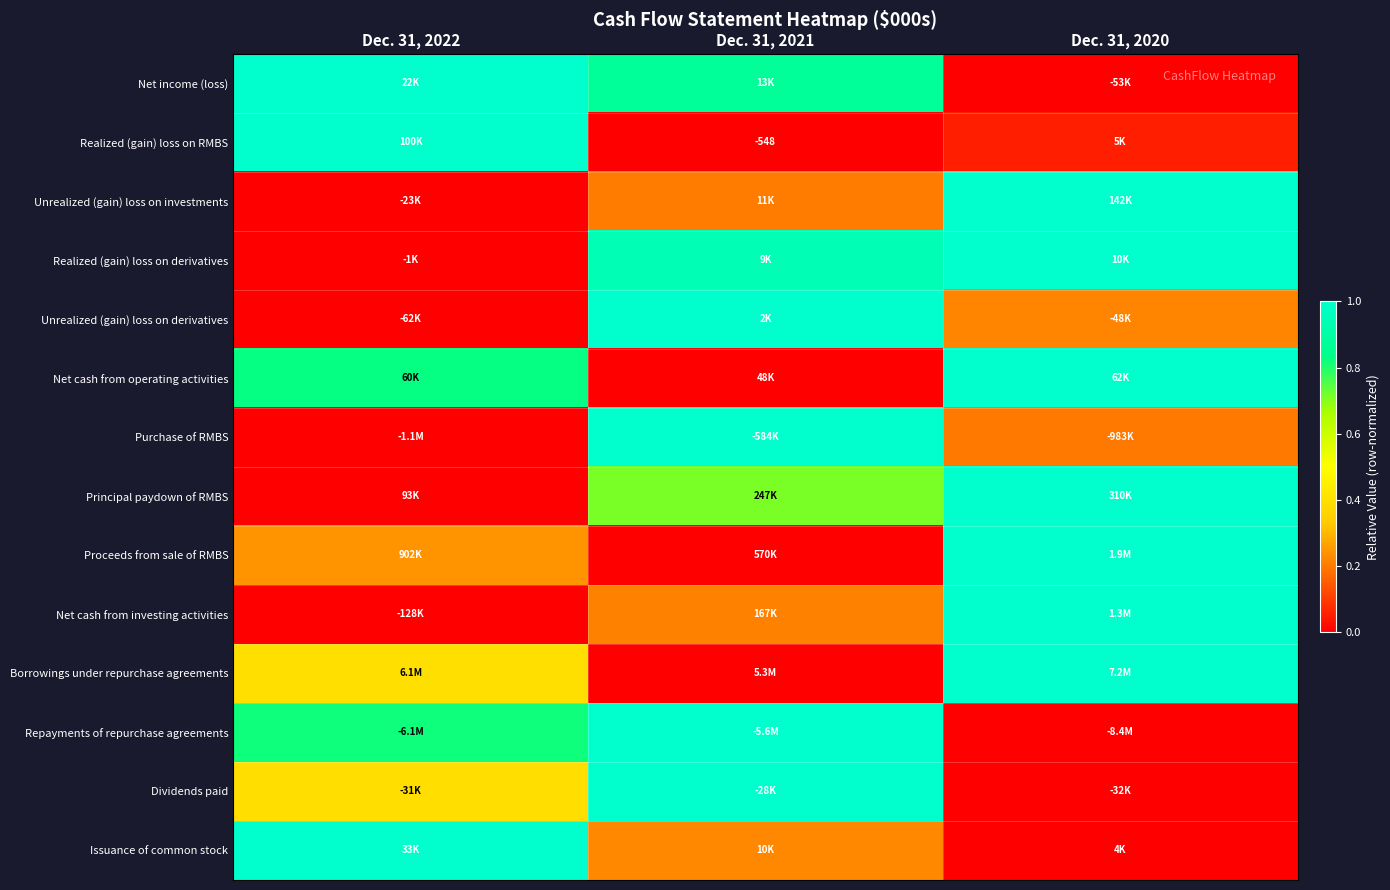

What is the sum of the Unrealized (gain) loss on derivatives values at Dec. 31, 2022 and Dec. 31, 2020?

0.2